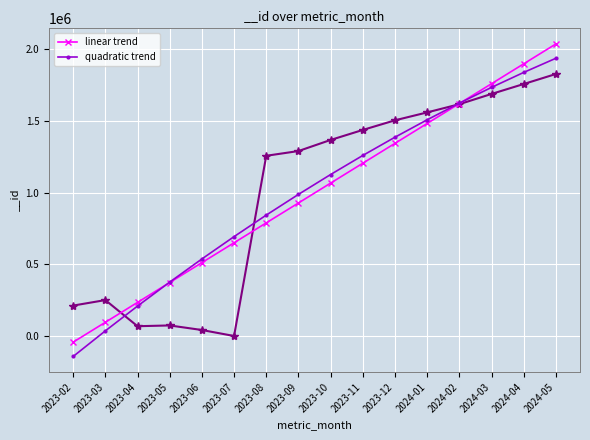

What is the maximum value for quadratic trend?

1933608.6